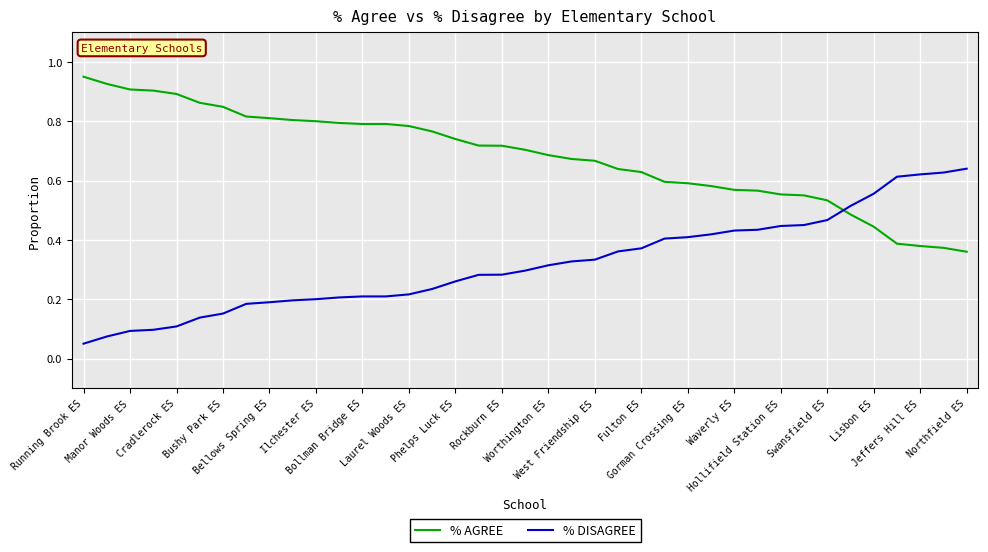

Rank the series by their maximum value, from highest to lowest.

% AGREE, % DISAGREE